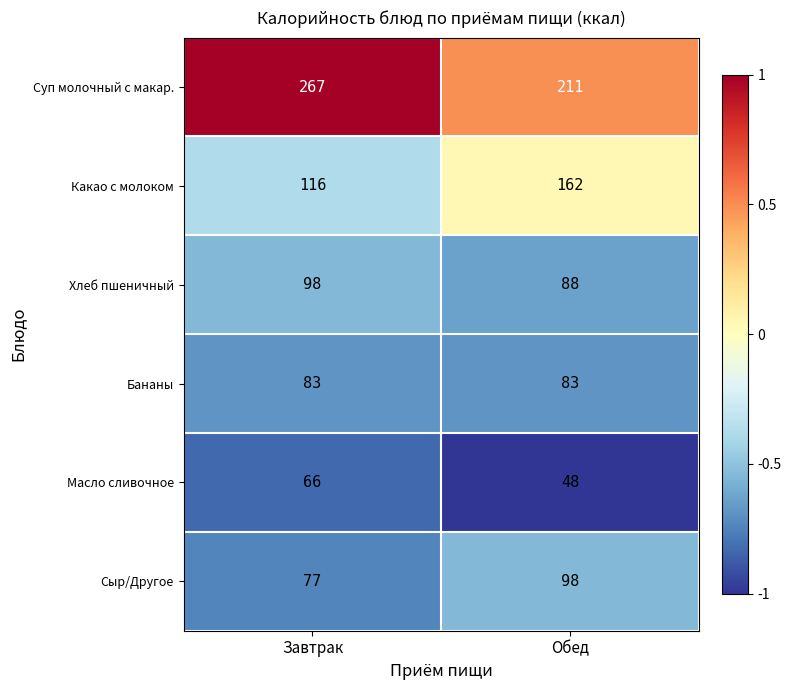

What is the minimum value shown in the chart?

48